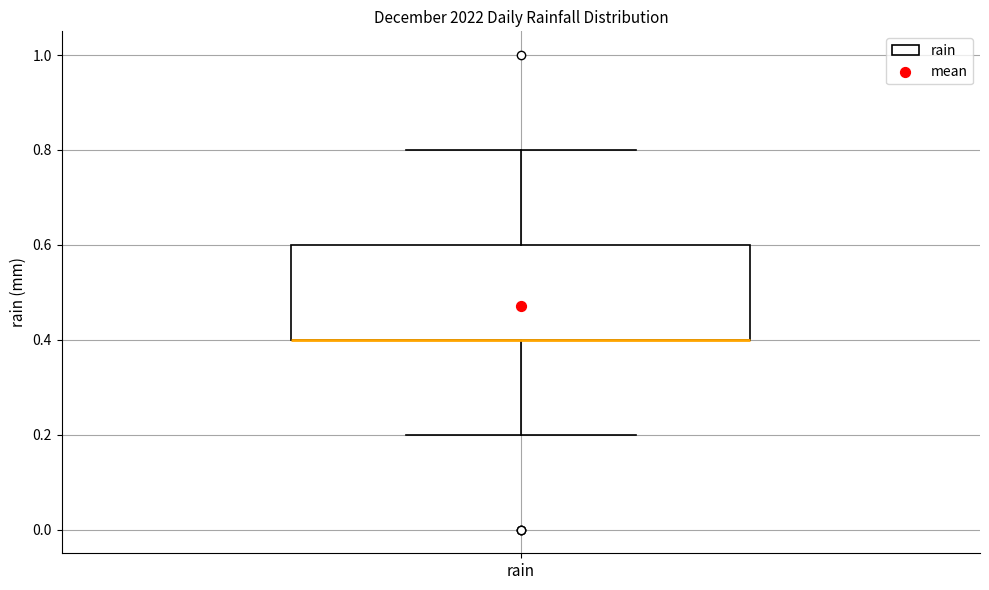

Read this box plot against the y-axis: the position of the median line, the range covered by the box, and the ends of both whiskers. The values are not printed on the chart, so give them approximately, as read against the axis.

median 0.4 (drawn on the box's lower edge), box 0.4 to 0.6, whiskers 0.2 to 0.8